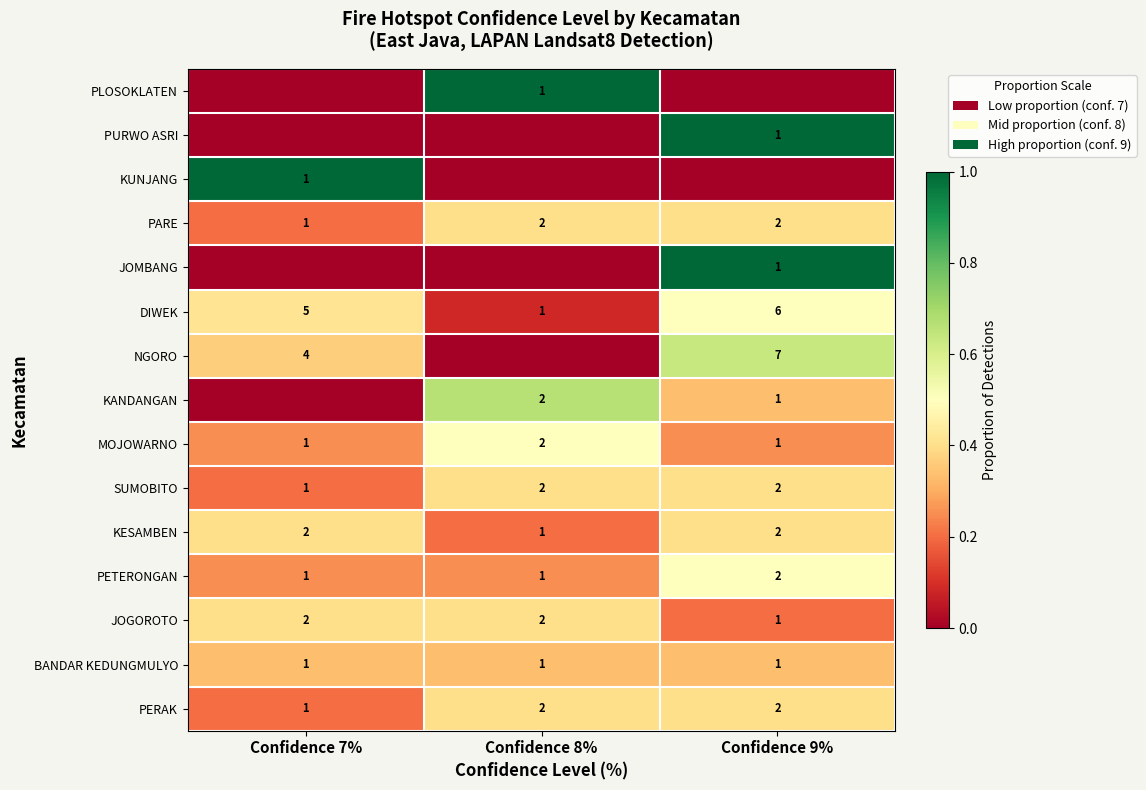

How many distinct data groups are displayed?

15